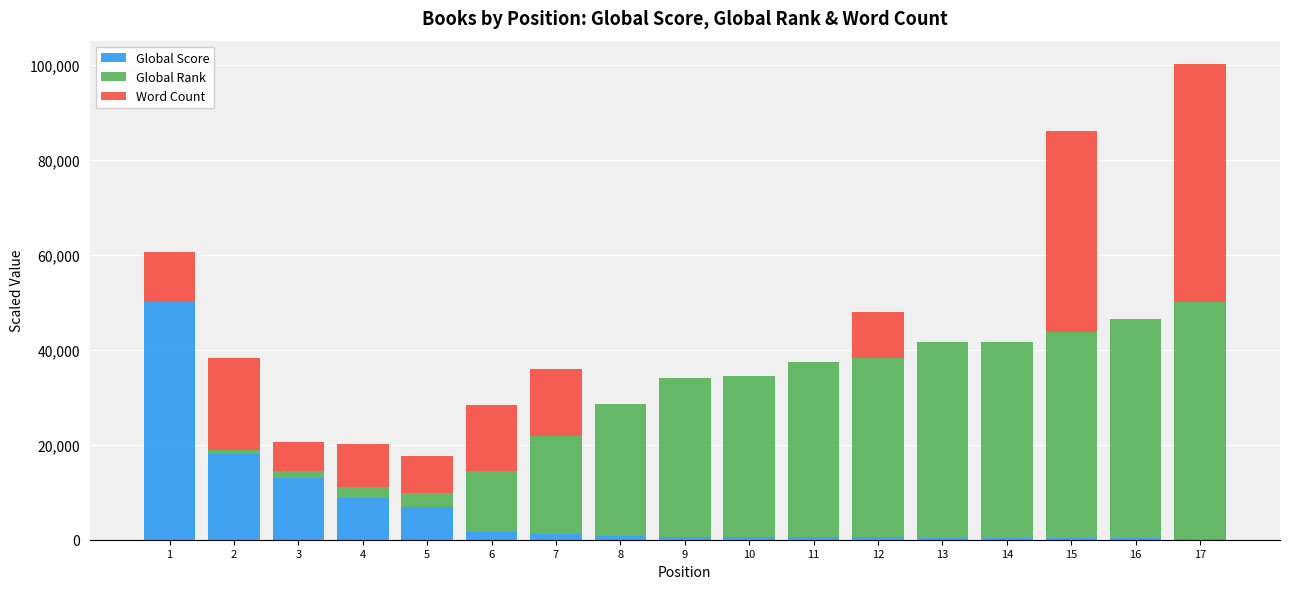

Count the number of categories in the chart.

17